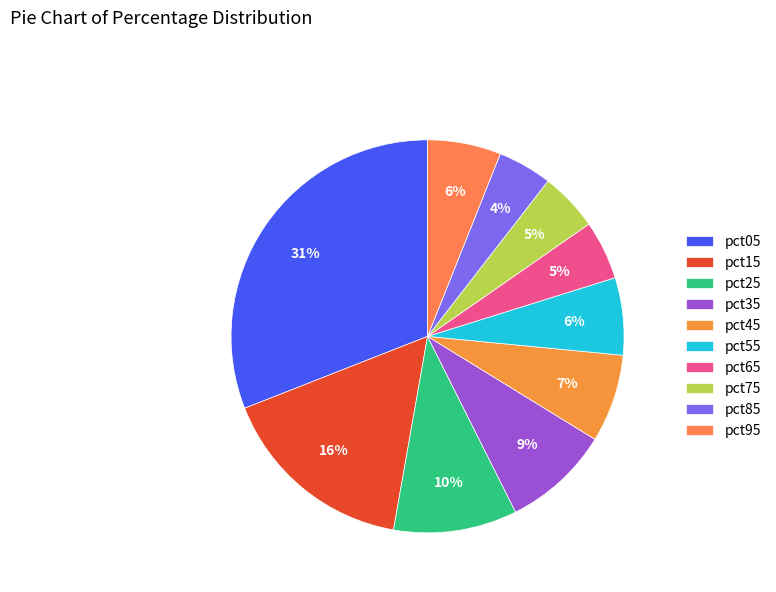

What is the change in value from pct75 to pct95?

+0.1